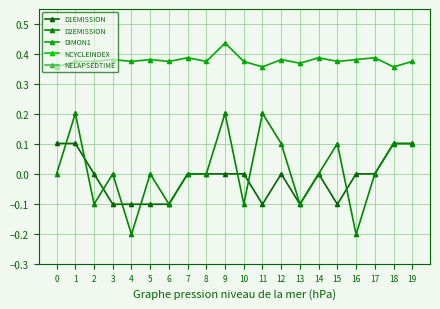

At which category is the sum across all series the highest?

19